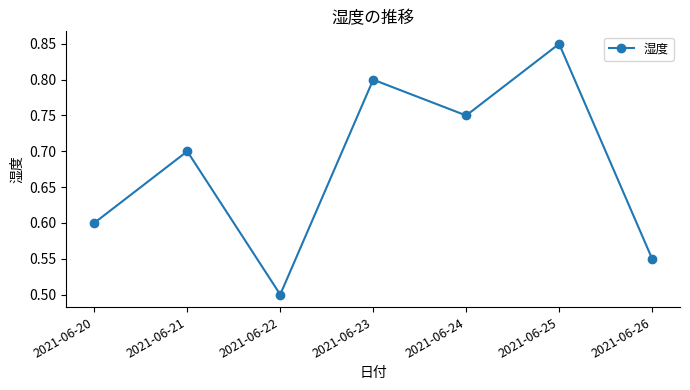

Between 2021-06-26 and 2021-06-25, which is larger?

2021-06-25